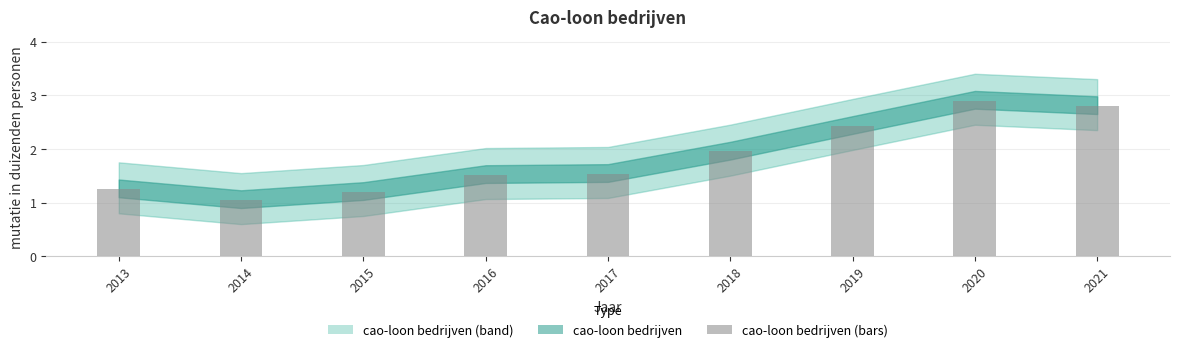

At which category does the chart reach its minimum across all series?

2014